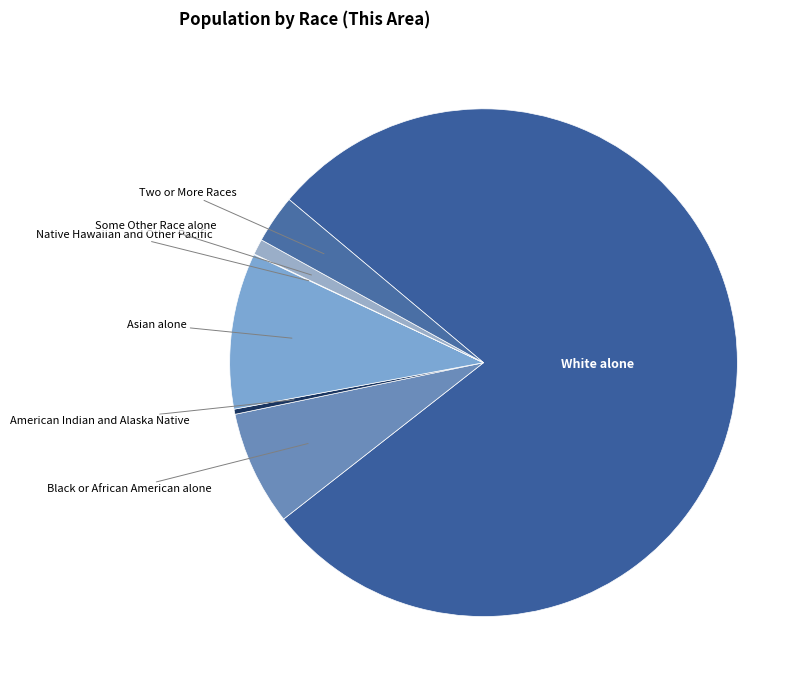

How many slices are in this pie chart?

7